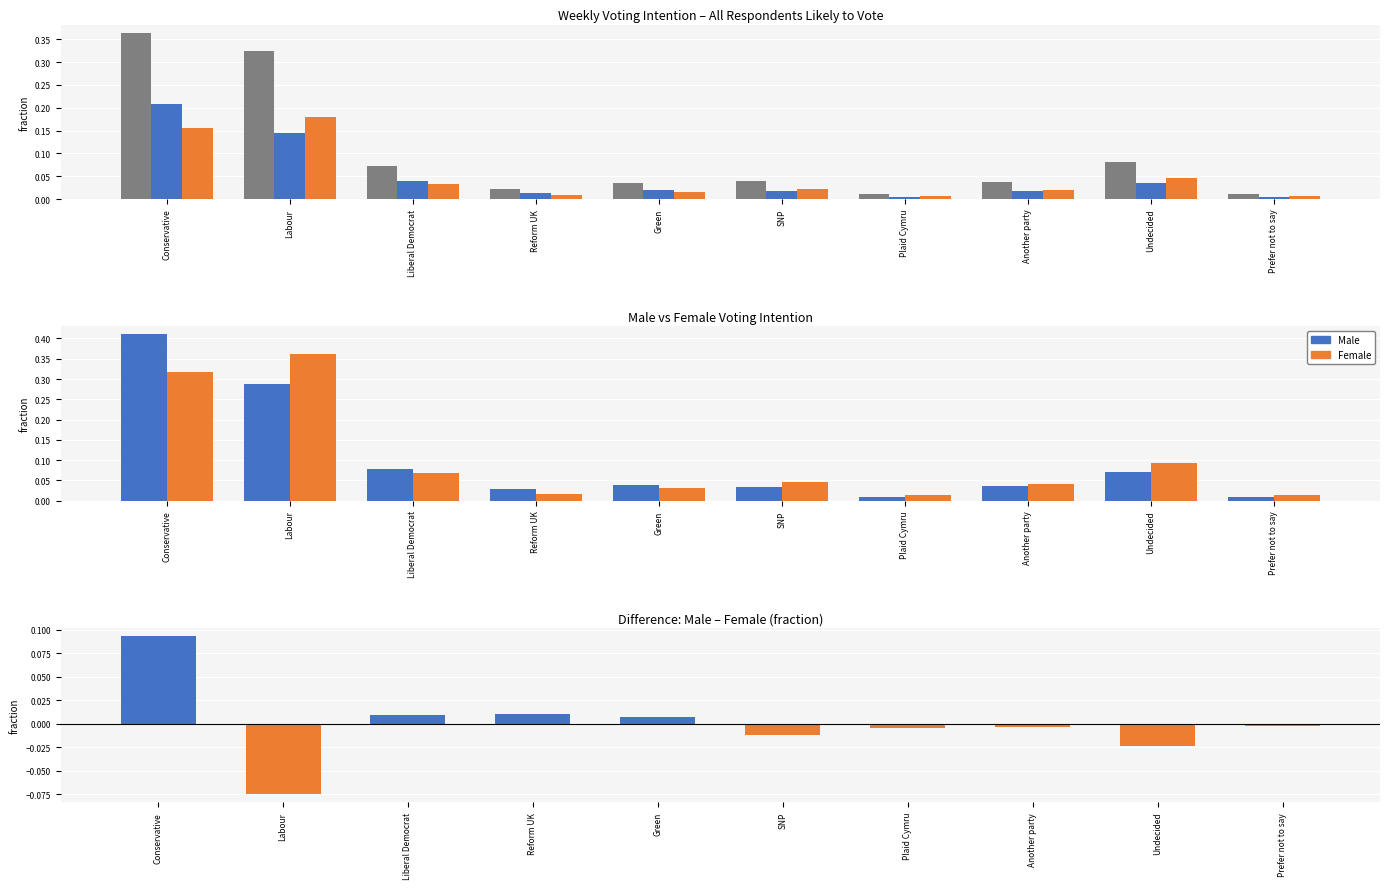

What is the label of the 7th bar from the right?

Reform UK